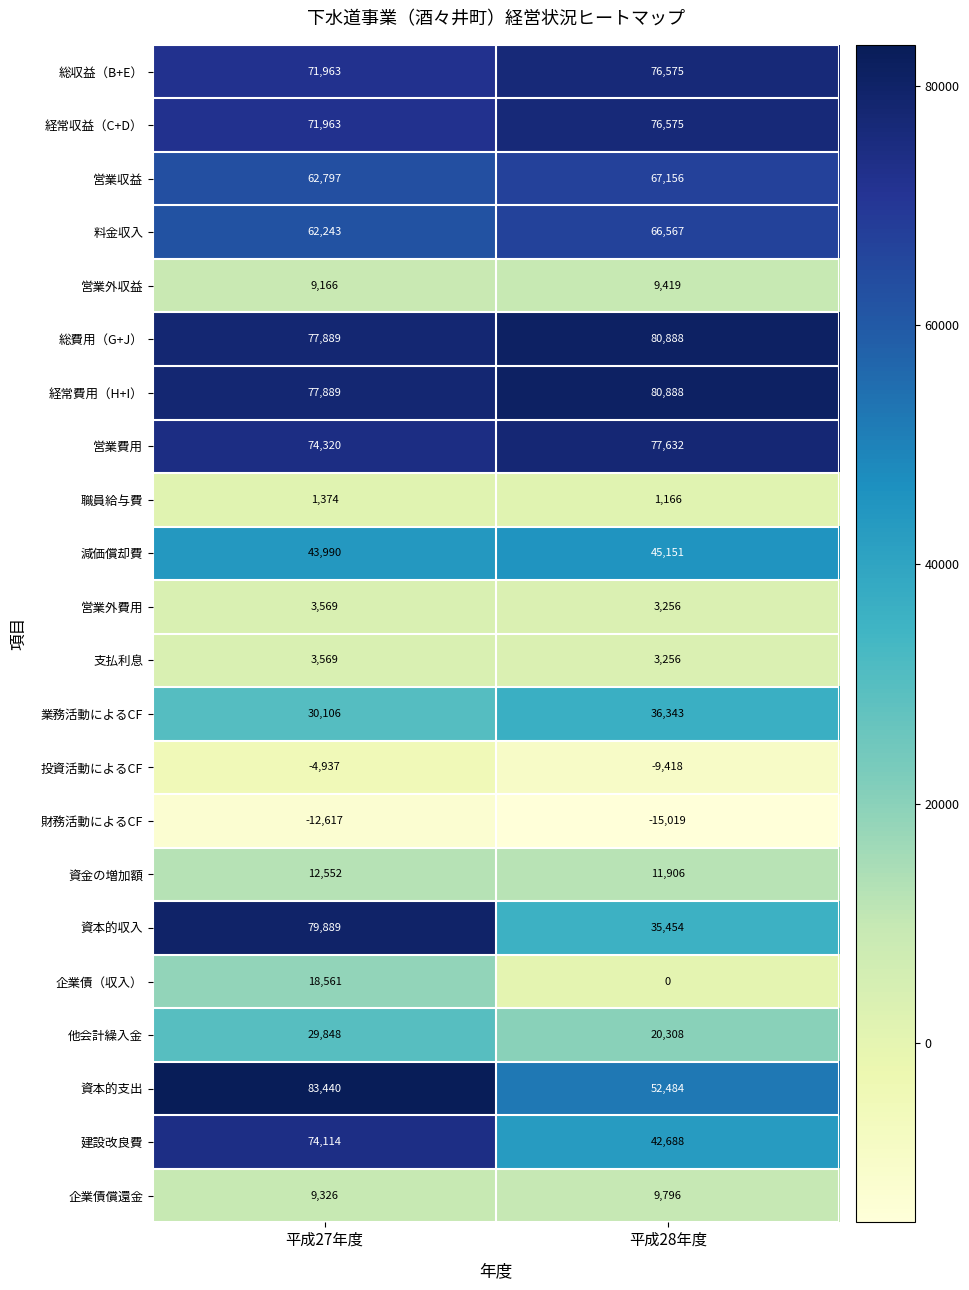

True or false: 資本的収入 has a value of 79889 at 平成27年度.

True